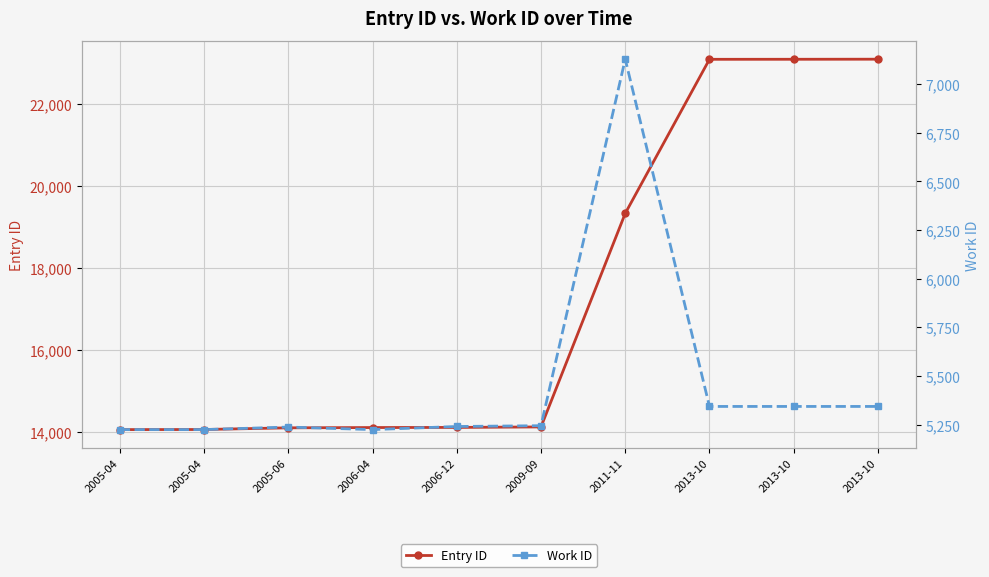

What is the difference between the Work ID values at 2006-12 and 2005-06?

3